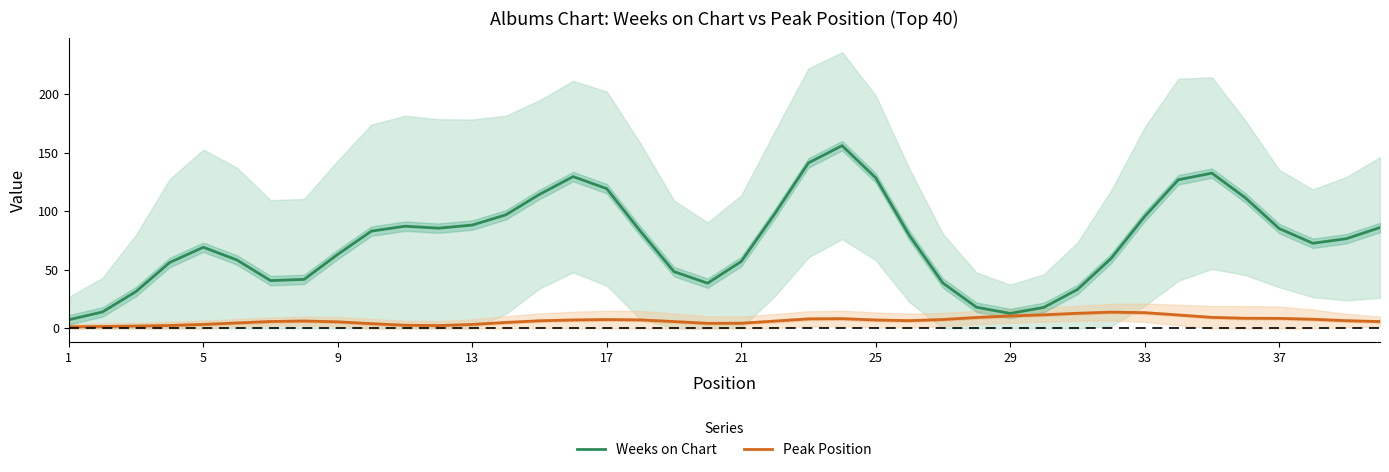

True or false: Peak Position has a value of 2.3 at 14.

False